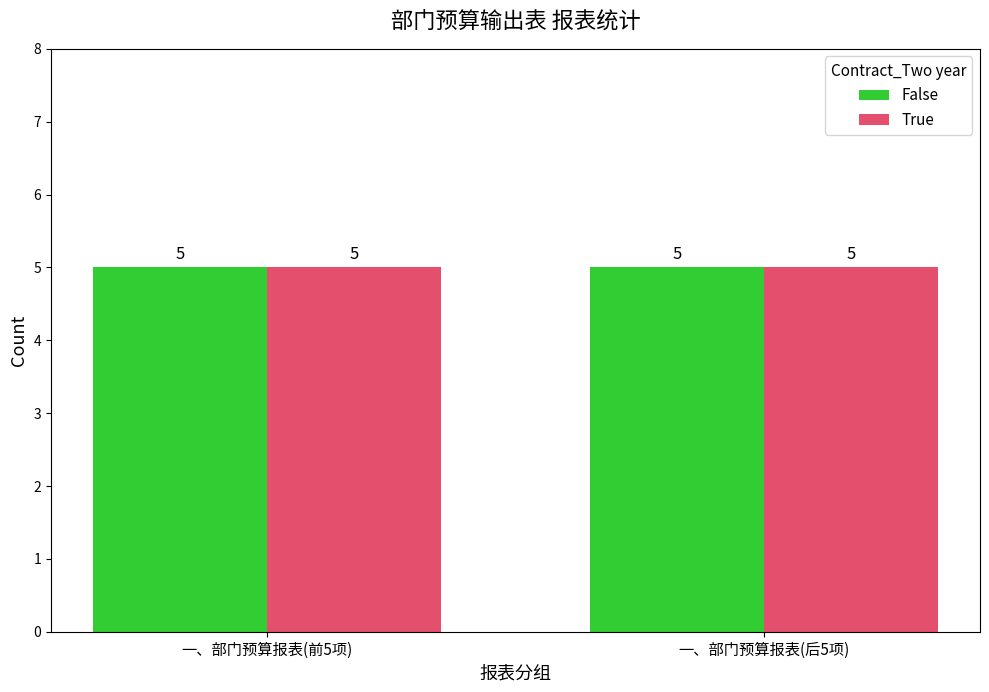

Rank the series by their maximum value, from highest to lowest.

True, False